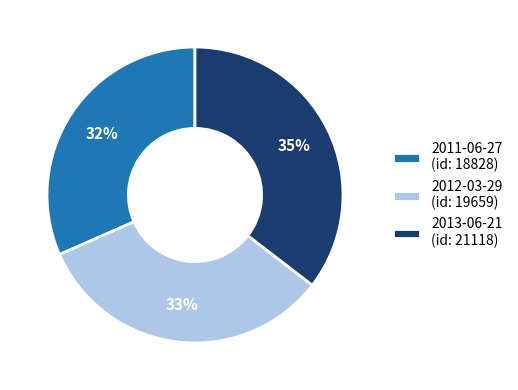

Rank the categories by value from lowest to highest.

2011-06-27, 2012-03-29, 2013-06-21